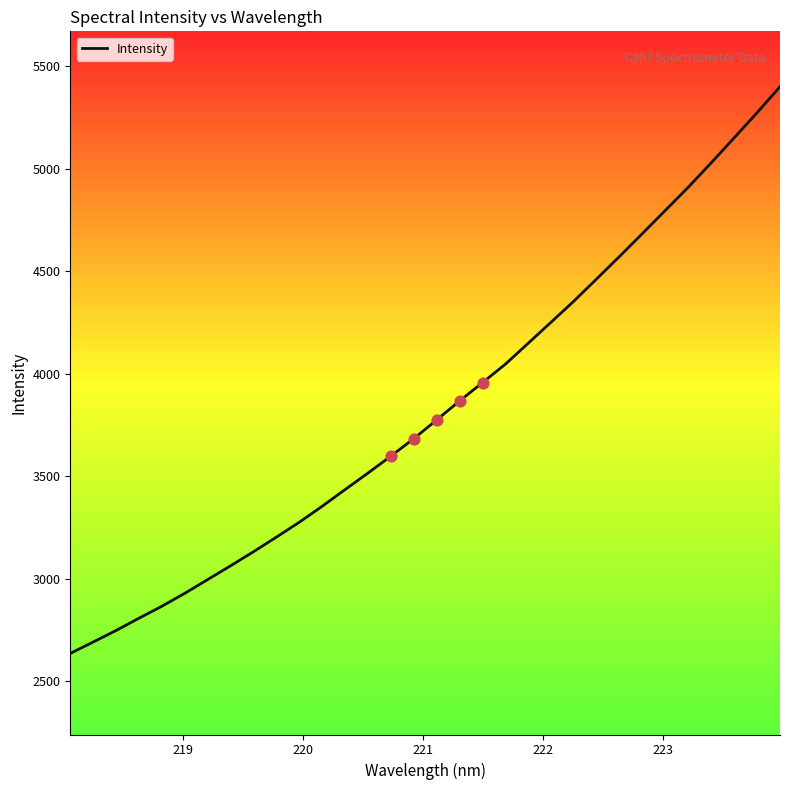

What is the smallest value displayed?

2636.2